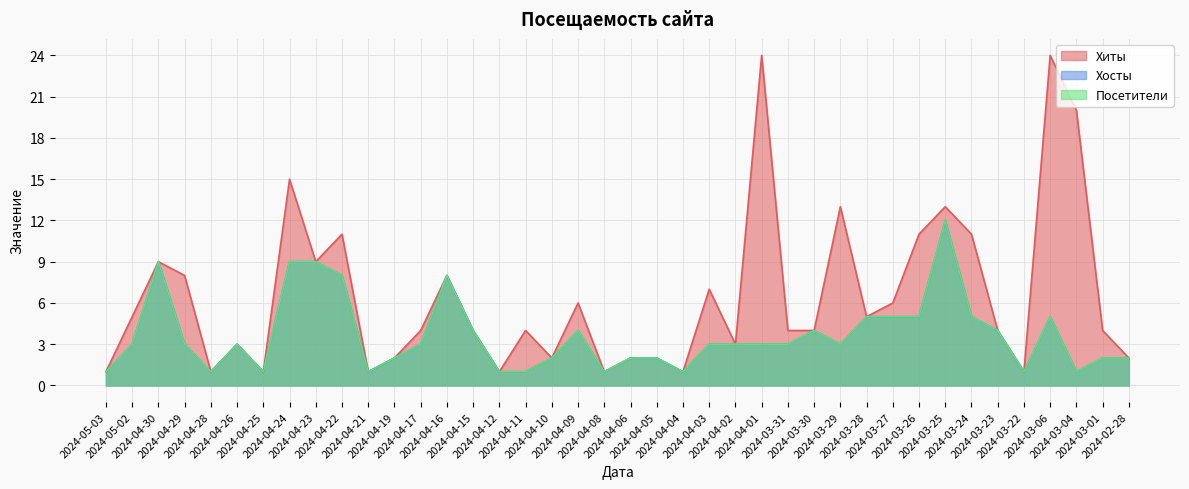

Which series has the largest total across all categories?

Хиты